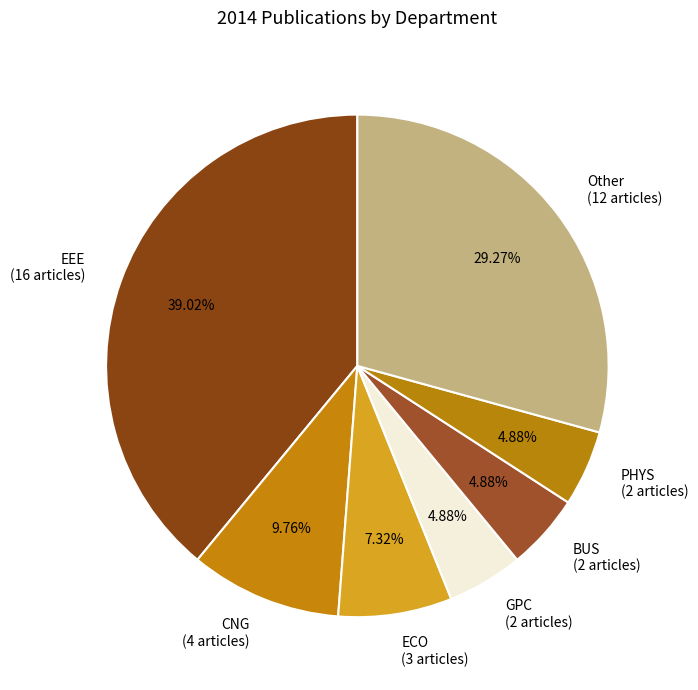

Is there any slice that represents more than half of the pie?

No